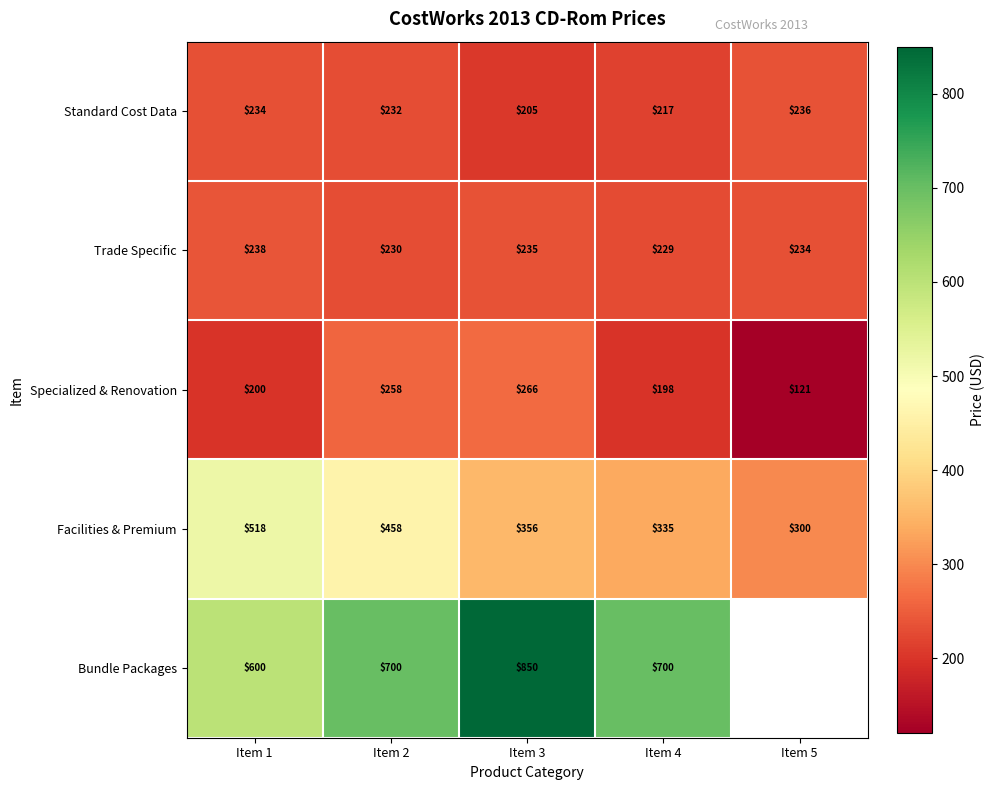

Between Item 3 and Item 4, which series saw the biggest shift?

Bundle Packages